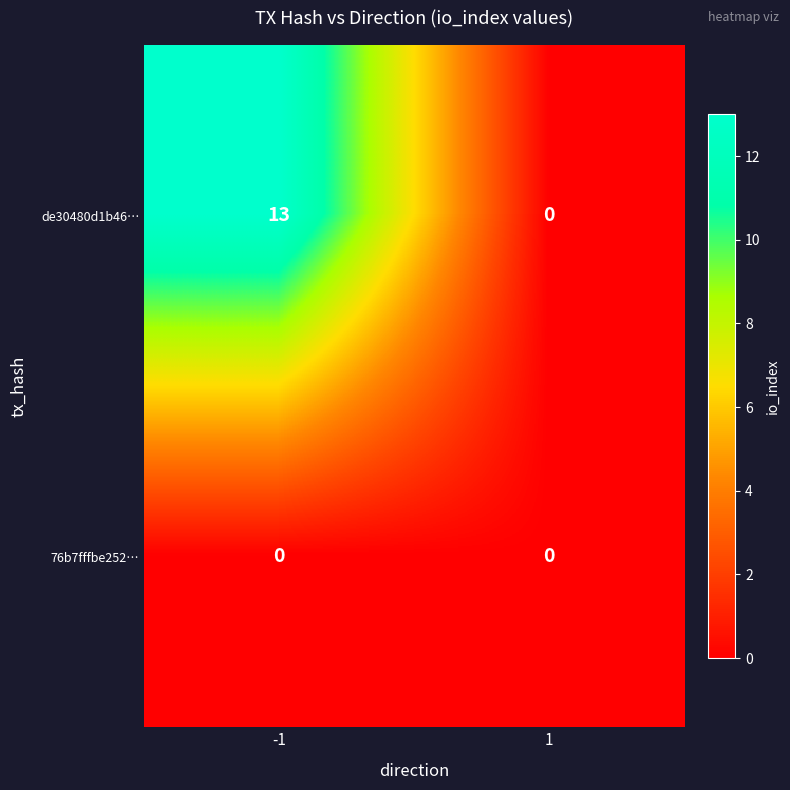

What is the greatest value displayed?

13